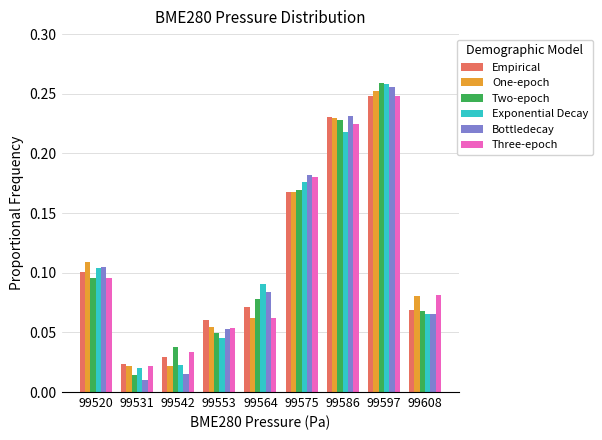

The Empirical series shows 0.4 at 99586. True or false?

False